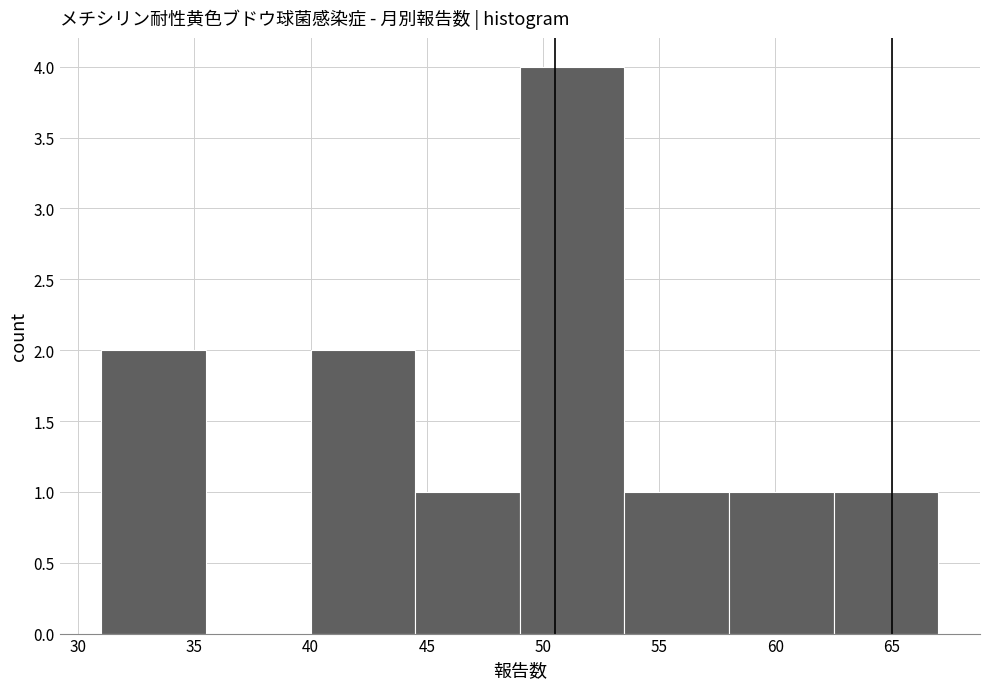

What is the height of the bar covering 44.5 to 49.0 on the x-axis? The values are not printed on the chart, so give them approximately, as read against the axis.

1